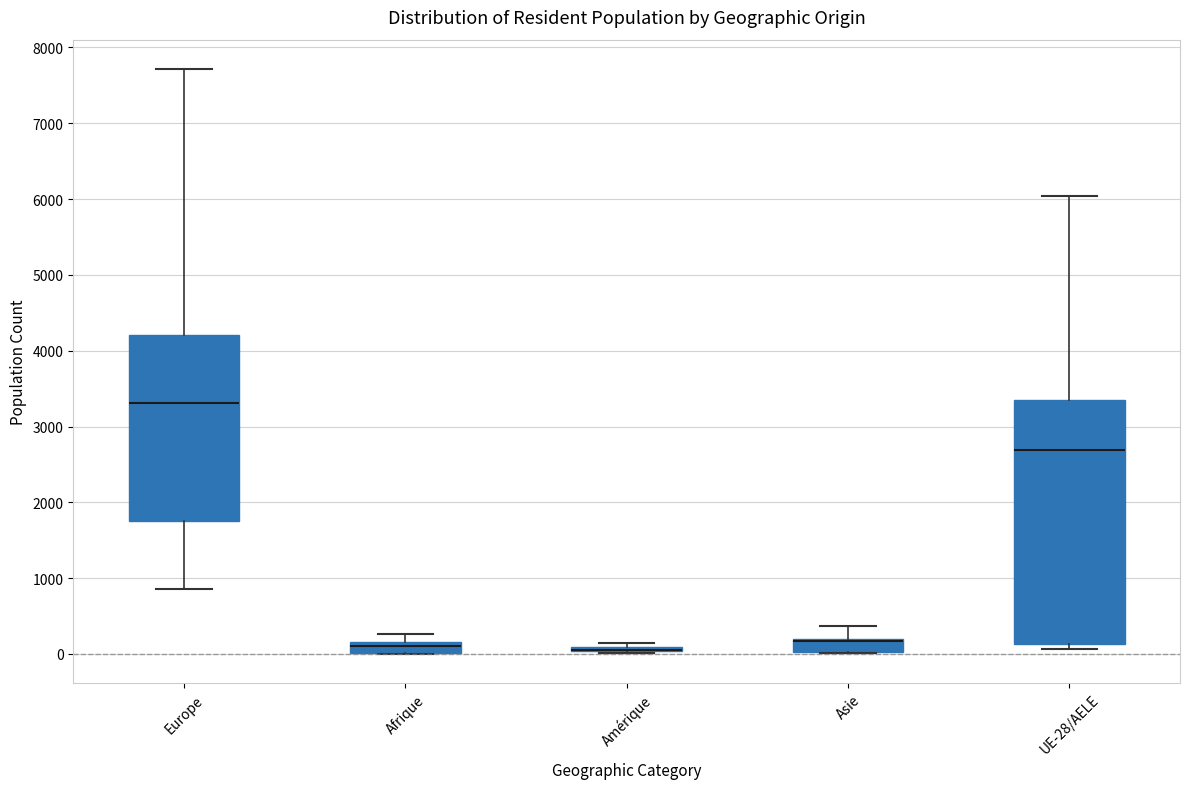

Where is the lower edge of the box for Asie on the y-axis? The values are not printed on the chart, so give them approximately, as read against the axis.

0